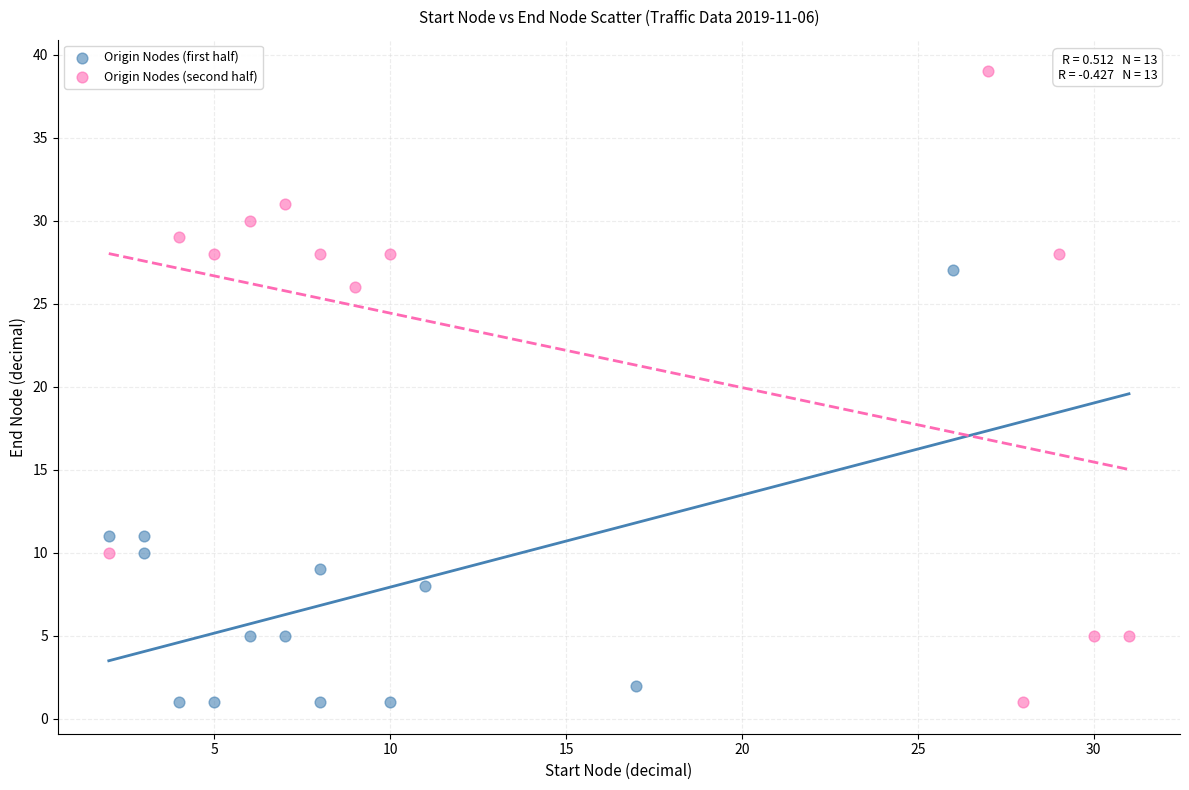

Which series reaches the maximum Y coordinate?

Origin Nodes (second half)